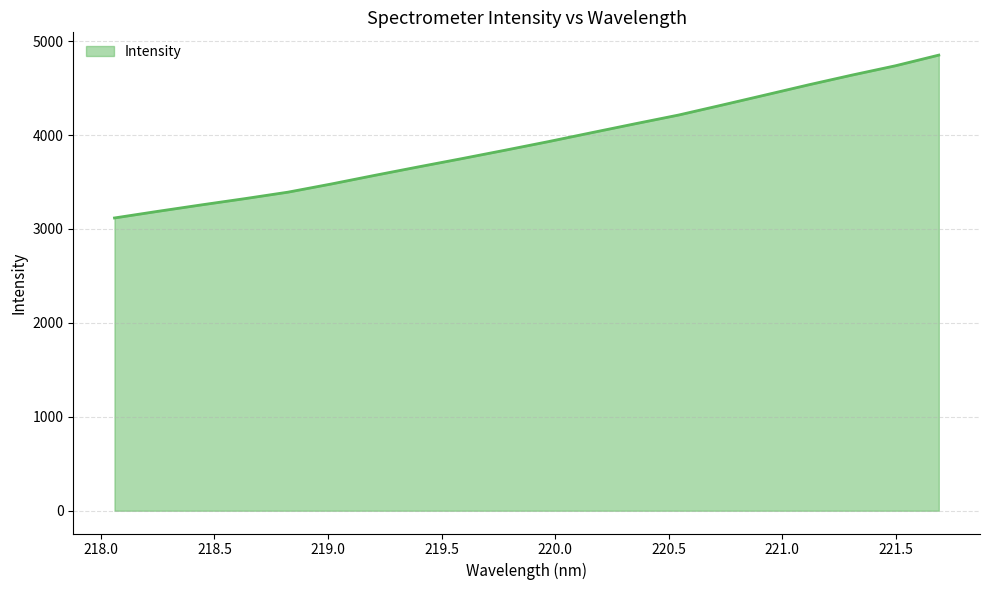

What is the smallest value displayed?

3117.3